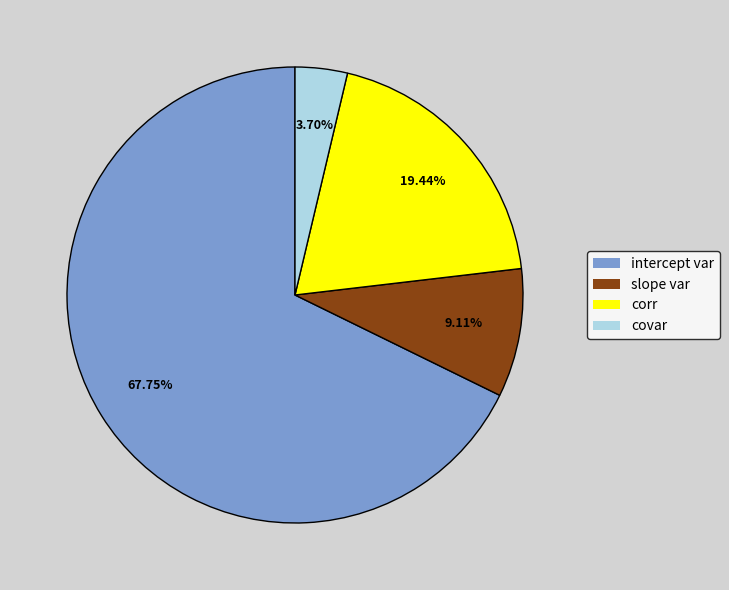

What percentage is the slope var slice, to the nearest percent?

9%